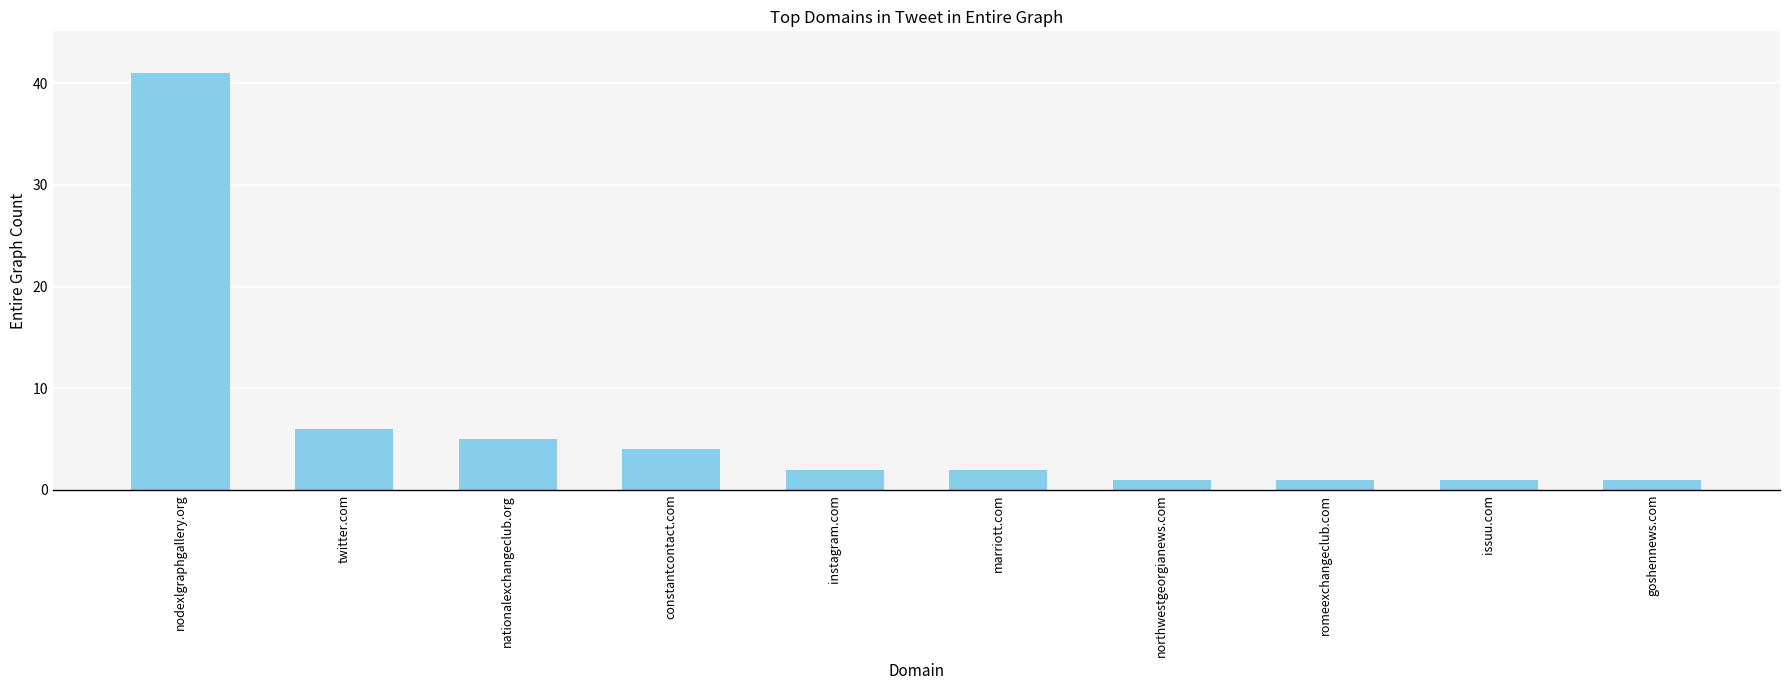

Is it true that the value at twitter.com is 6?

True